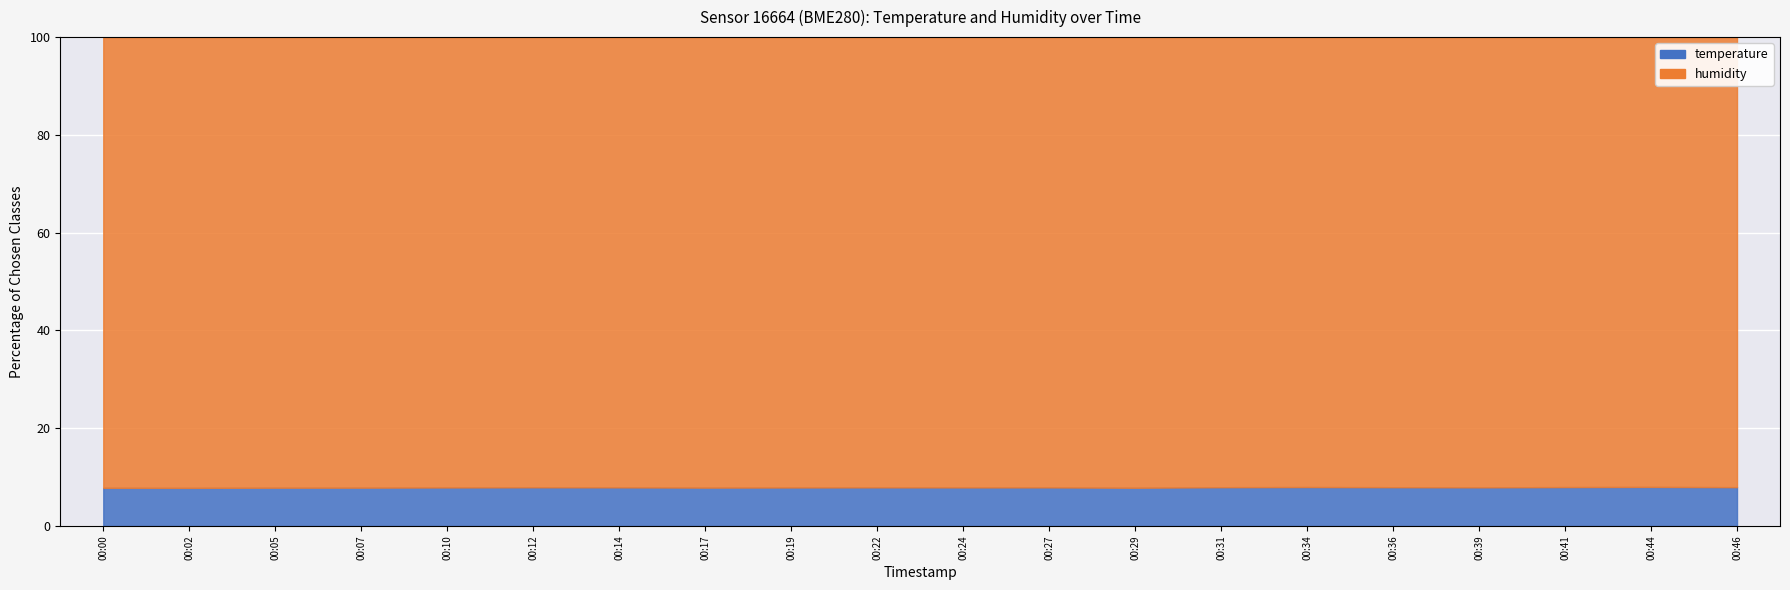

Which series changed the most between 00:00 and 00:46?

temperature